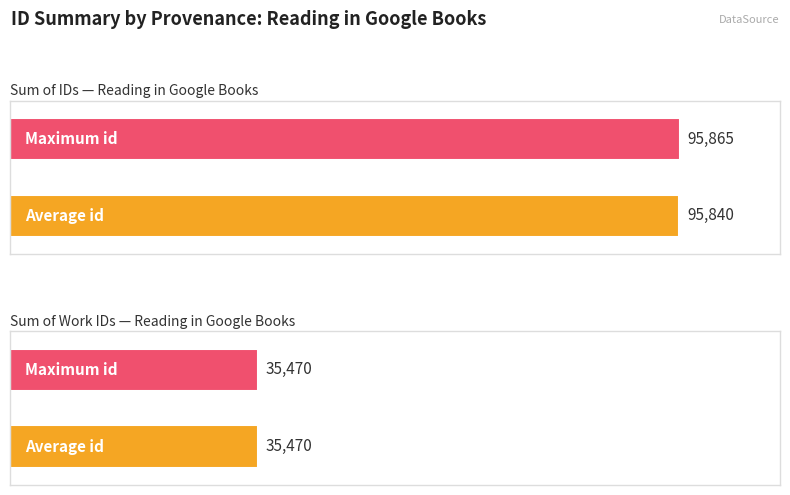

Does the chart contain stacked bars?

No